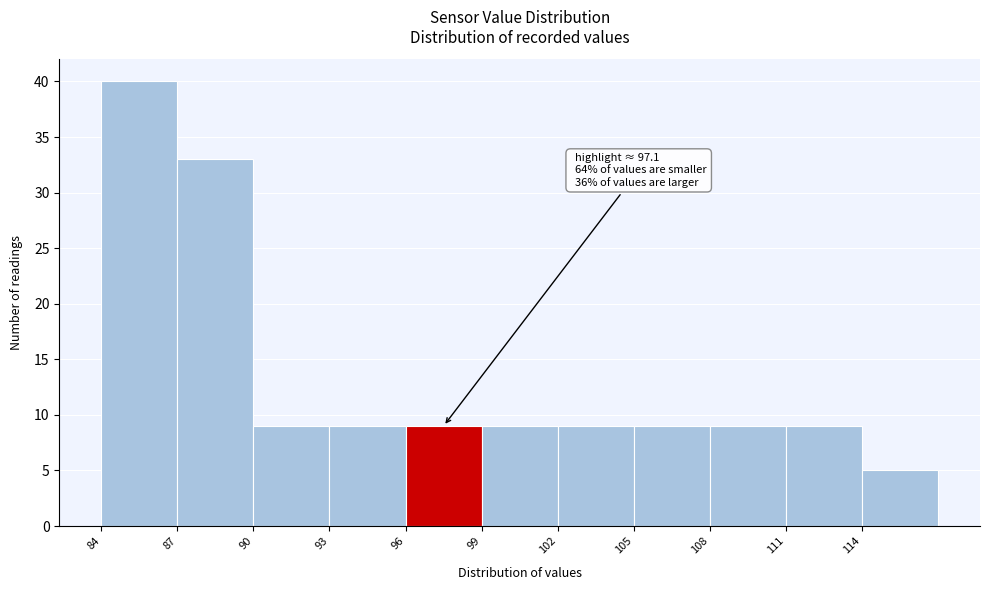

Which range on the x-axis has the tallest bar?

84 to 87